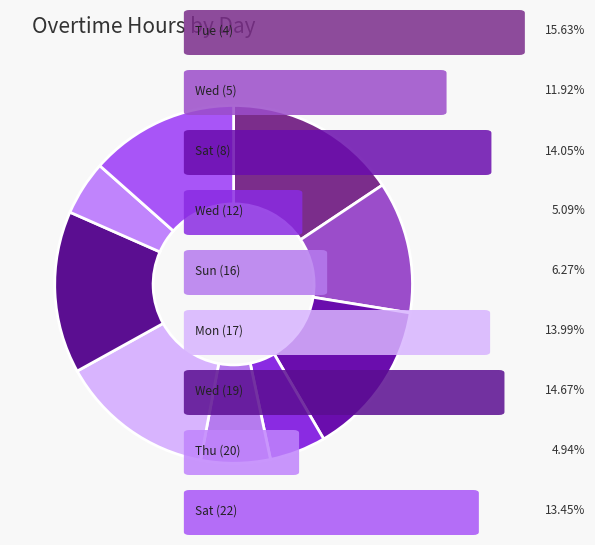

How many segments does this pie chart have?

9